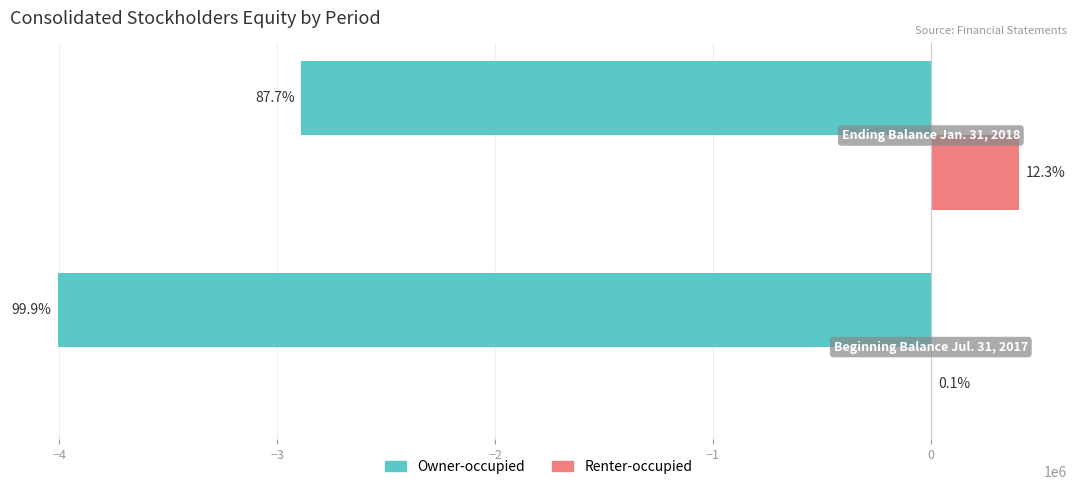

Reading left to right, transcribe all the data shown in this chart.

Owner-occupied: -4006134	-2890501
Renter-occupied: 3000	405892